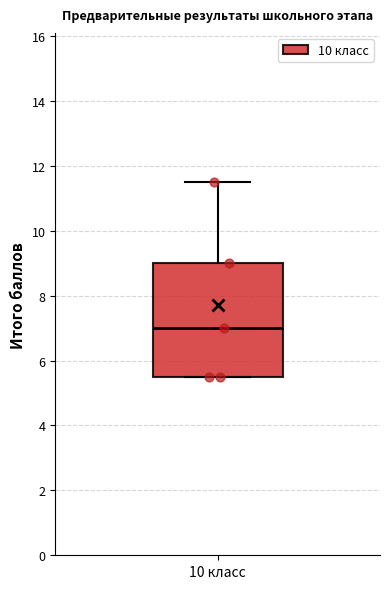

Where is the lower edge of the box for 10 класс on the y-axis? The values are not printed on the chart, so give them approximately, as read against the axis.

5.6